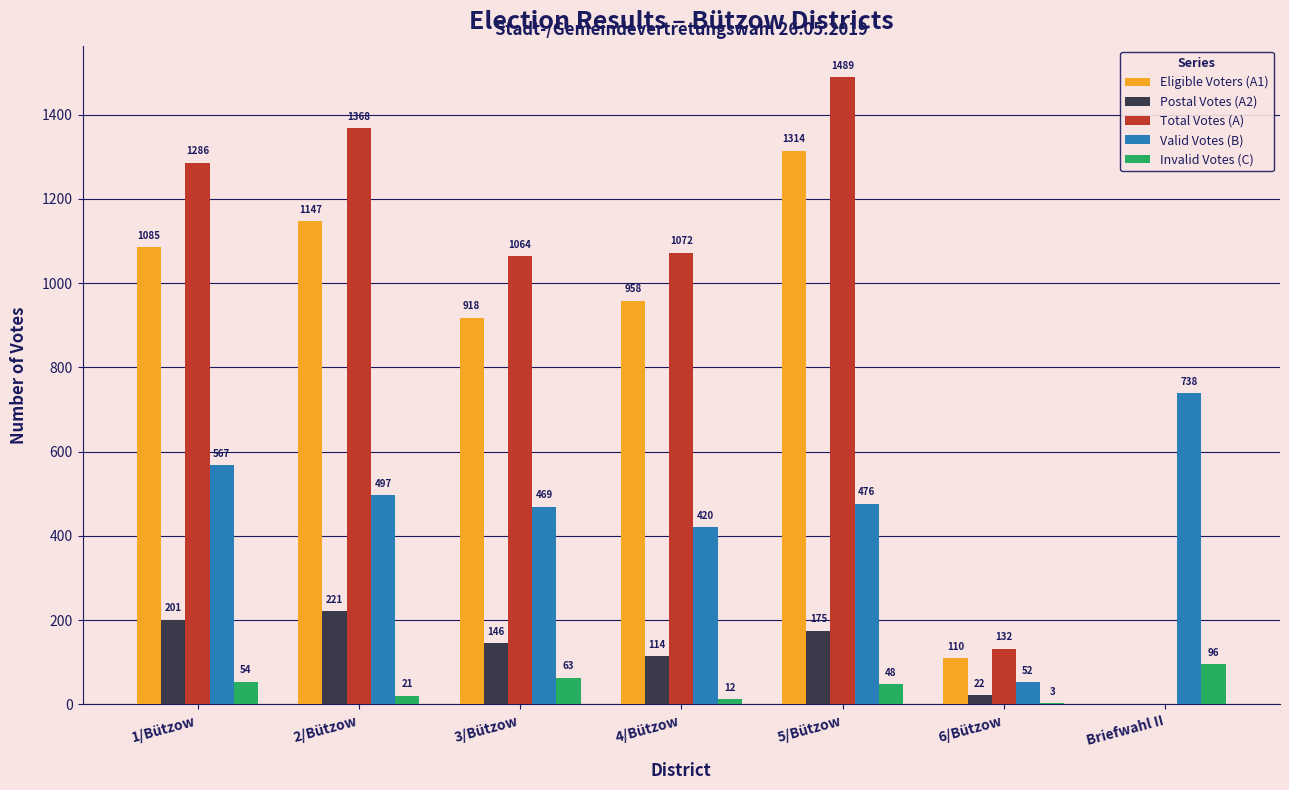

Is the value of Invalid Votes (C) at 2/Bützow greater than the value of Total Votes (A) at 1/Bützow?

No